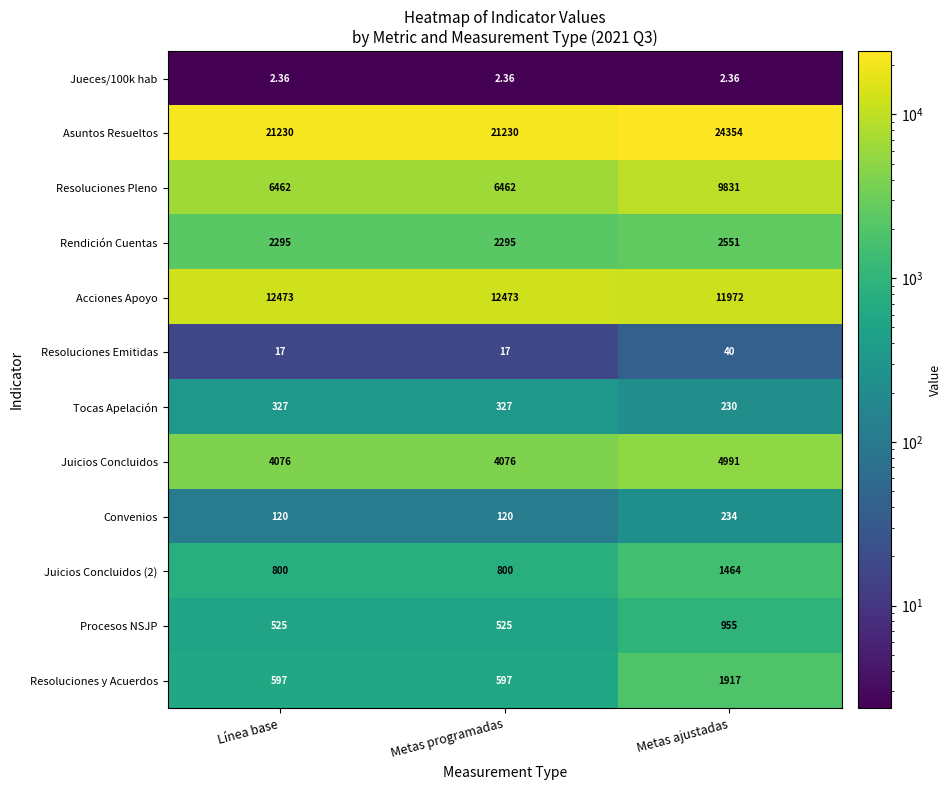

Which series has the largest range (max minus min)?

Resoluciones Pleno